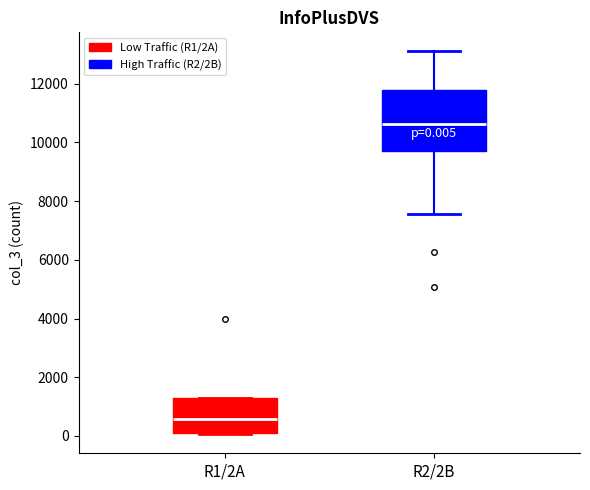

Comparing the boxes themselves (not the whiskers), which one is the tallest?

R2/2B